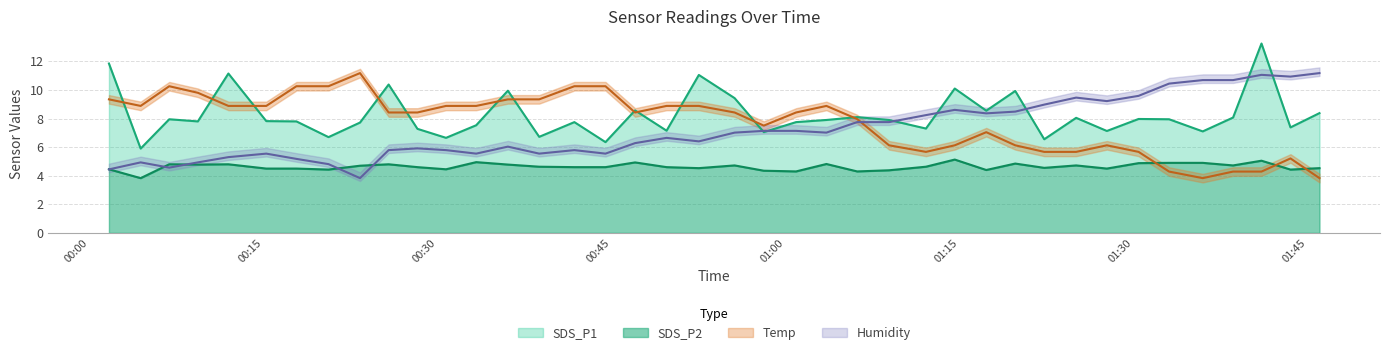

The SDS_P1 series shows 13.5 at 2023/07/09 00:17:51. True or false?

False